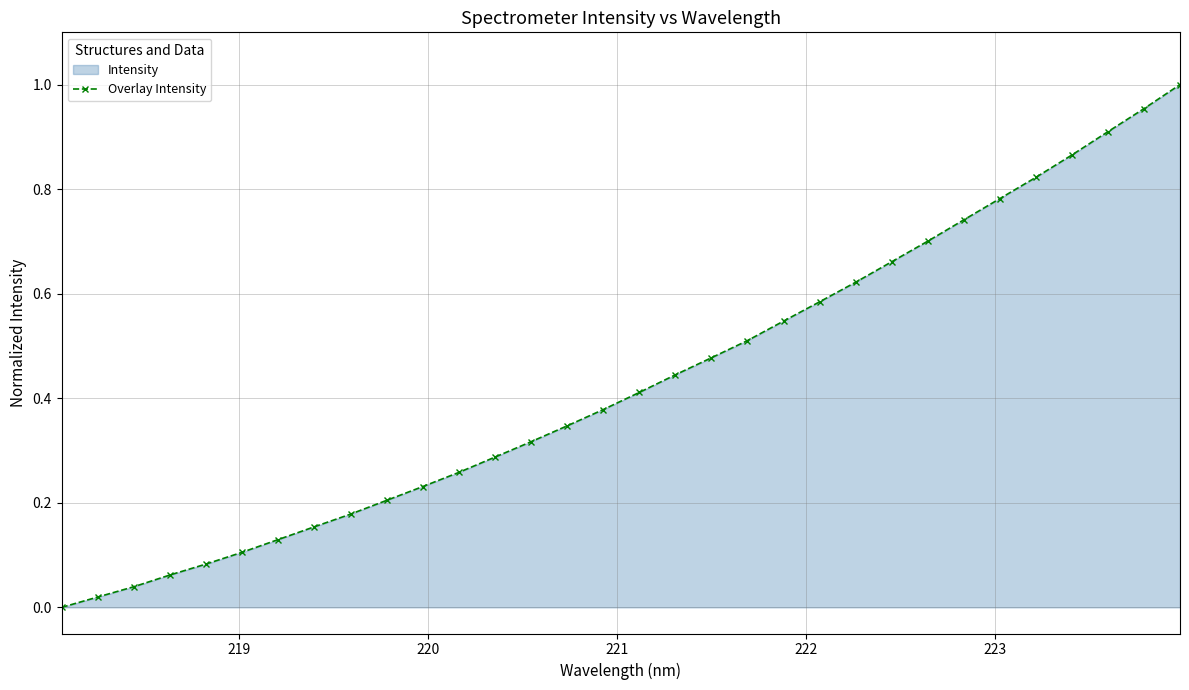

What is the average value?

0.4